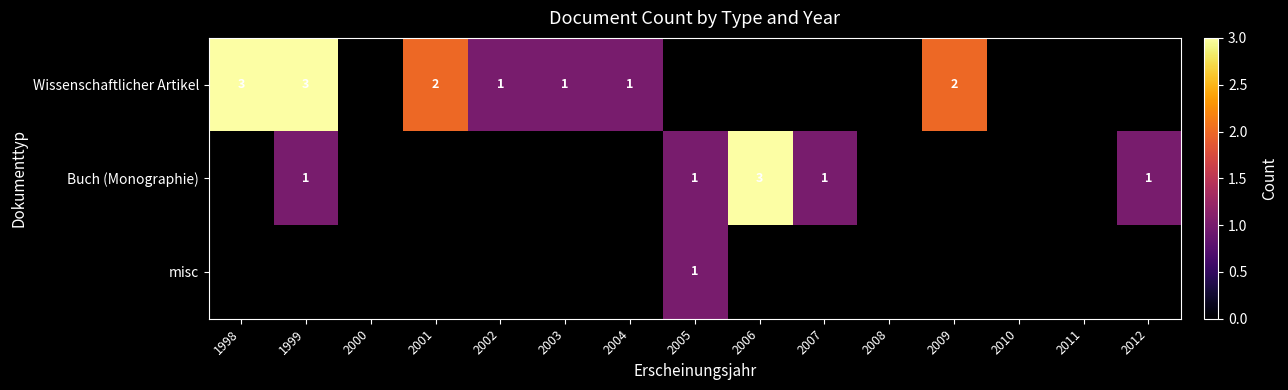

True or false: Buch (Monographie) has a value of 1 at 1999.

True